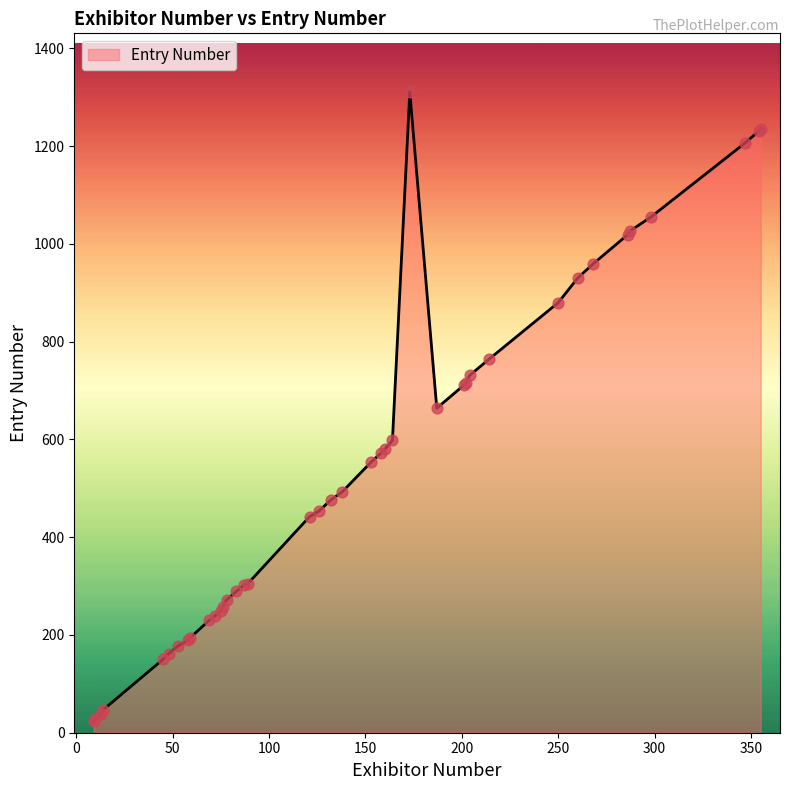

What is the difference between the maximum and minimum values?

1288